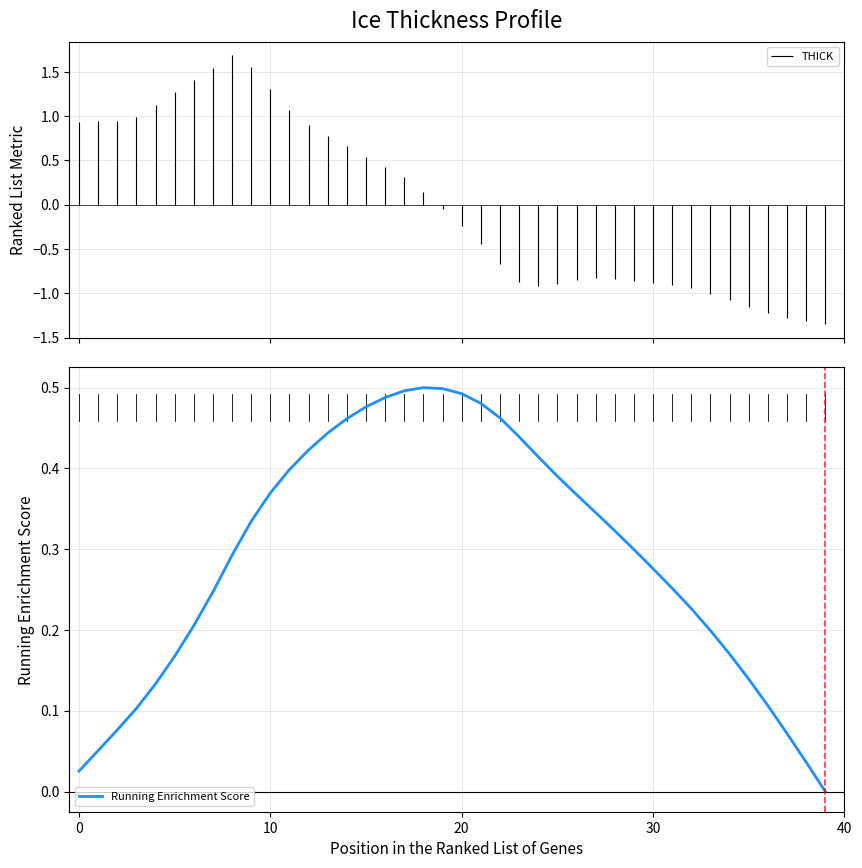

How many lines are shown in the chart?

1